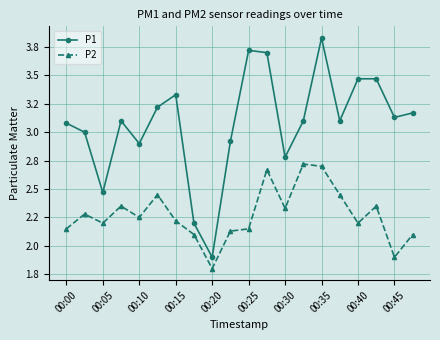

Is this an area chart (filled region under the line)?

No